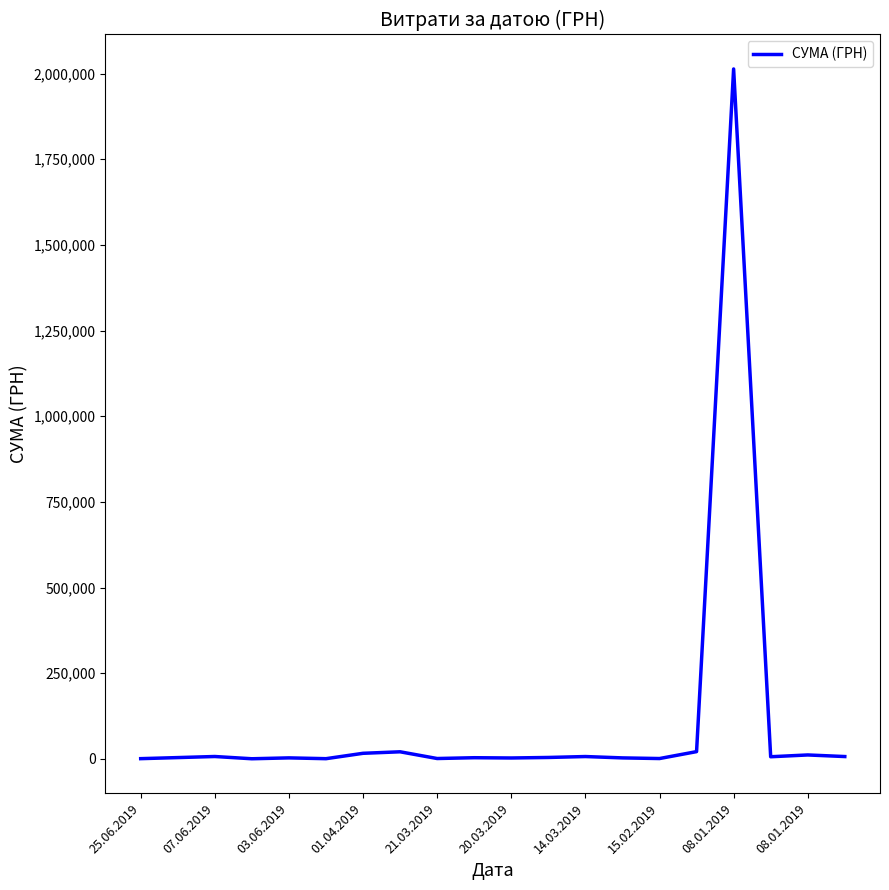

What is the greatest value displayed?

2013297.8